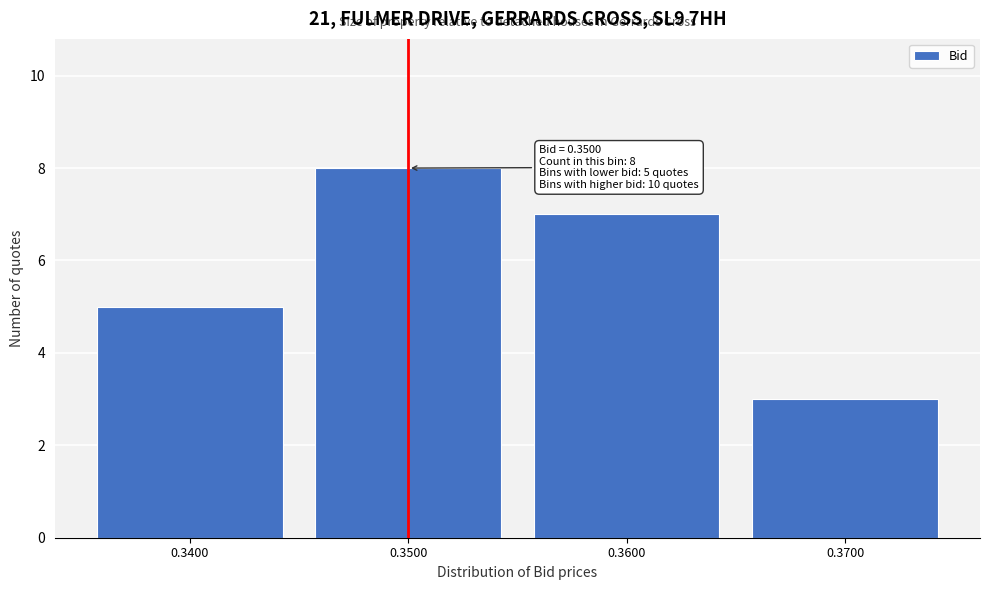

Reading right to left, transcribe all the data shown in this chart.

3	7	8	5